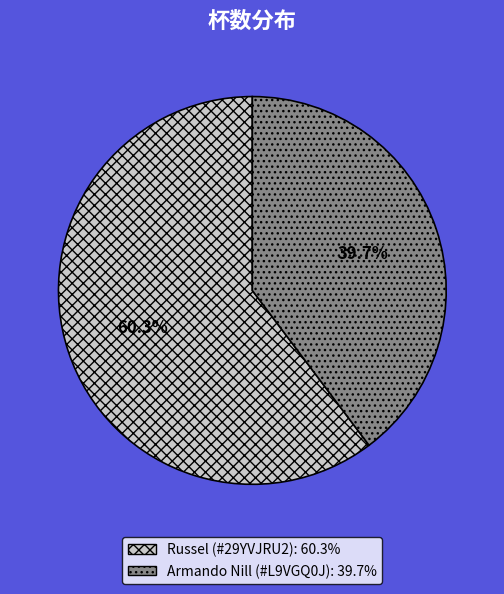

Is there a majority slice in this chart?

Yes